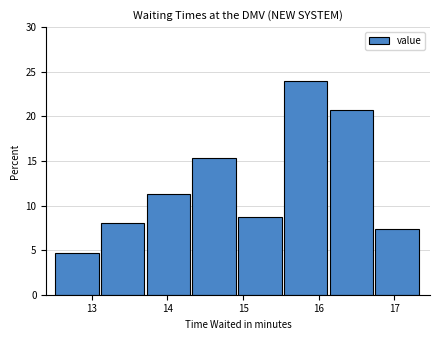

Reading left to right, transcribe this chart: for each bar, give the range it covers on the x-axis and its height. Neither the bar edges nor the heights are printed on the chart, so give them approximately, as read against the axes.

12.5 to 13.1: 4.5
13.1 to 13.7: 8.0
13.7 to 14.3: 11.5
14.3 to 14.9: 15.5
14.9 to 15.5: 8.5
15.5 to 16.1: 24.0
16.1 to 16.7: 20.5
16.7 to 17.4: 7.5